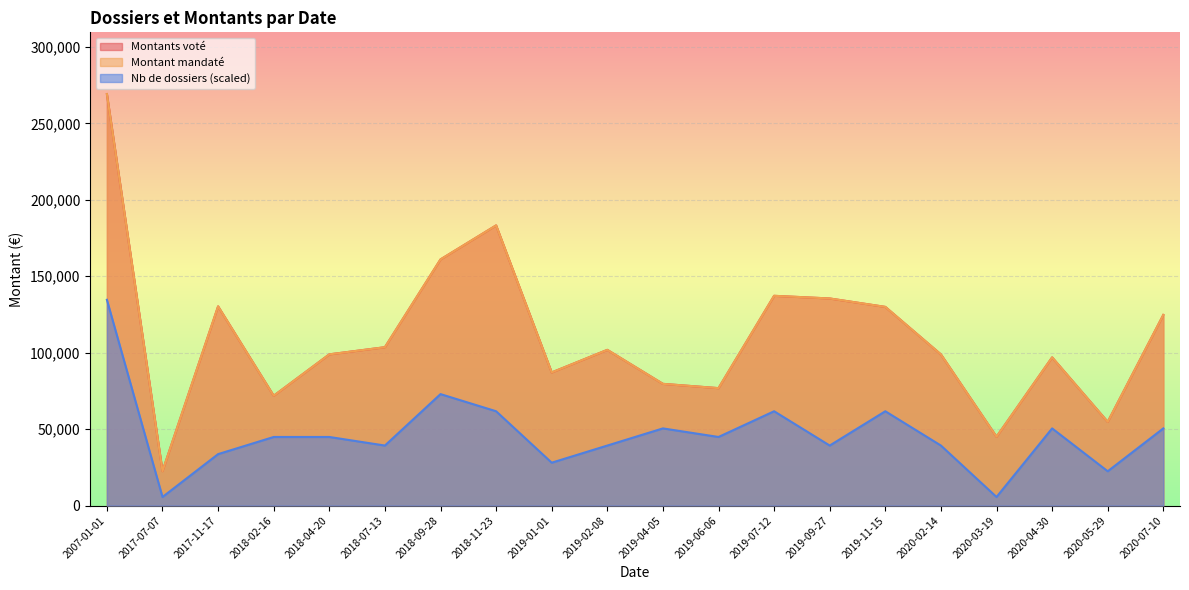

What is the difference between the Montants voté values at 2018-11-23 and 2019-06-06?

106455.0